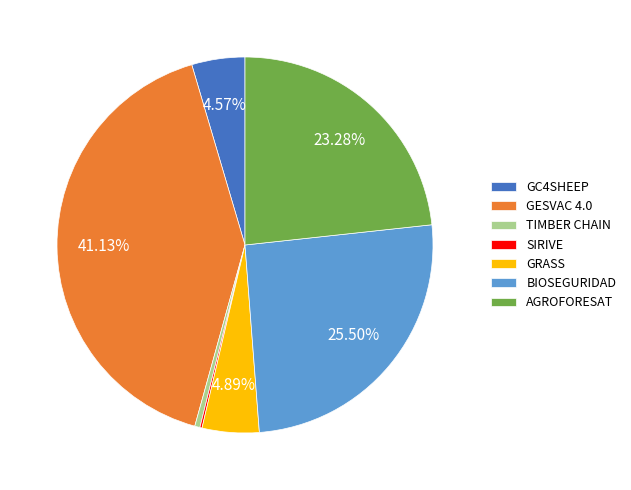

To the nearest percent, what is the difference between the largest and smallest slice percentages?

41%